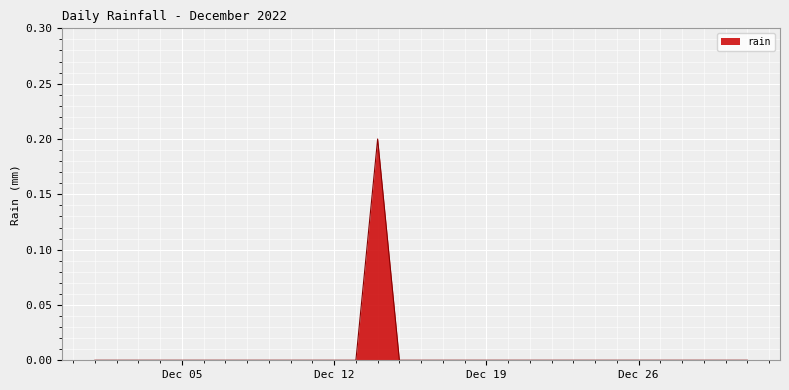

The chart shows a value of -0.1 at Dec 19. True or false?

False